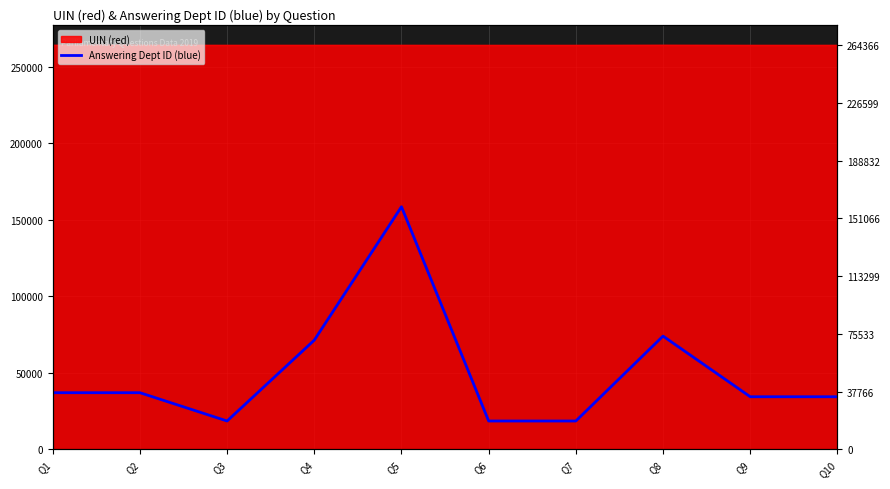

Where is the data nearest to the value 88562?

Q8